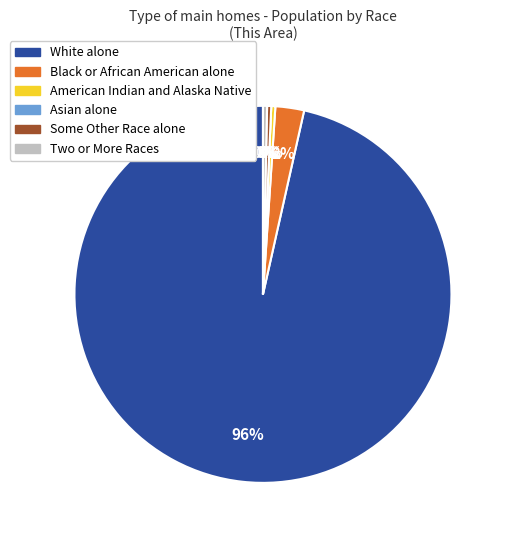

Is it true that American Indian and Alaska Native is 0% of the pie?

True